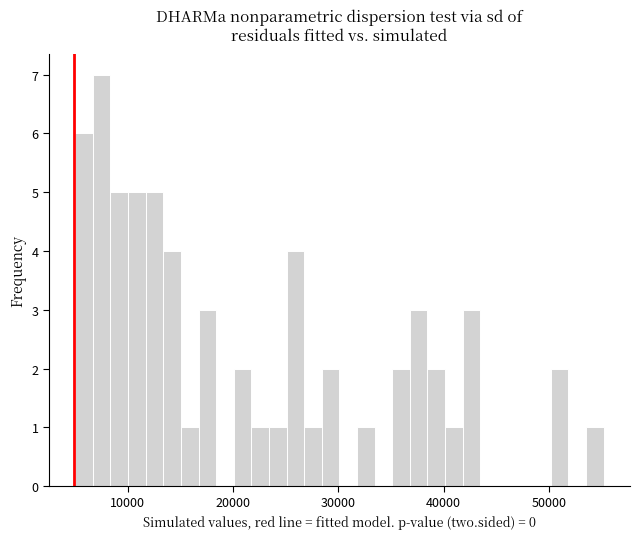

Read against the x-axis, roughly where is the centre of the tallest bar?

8000